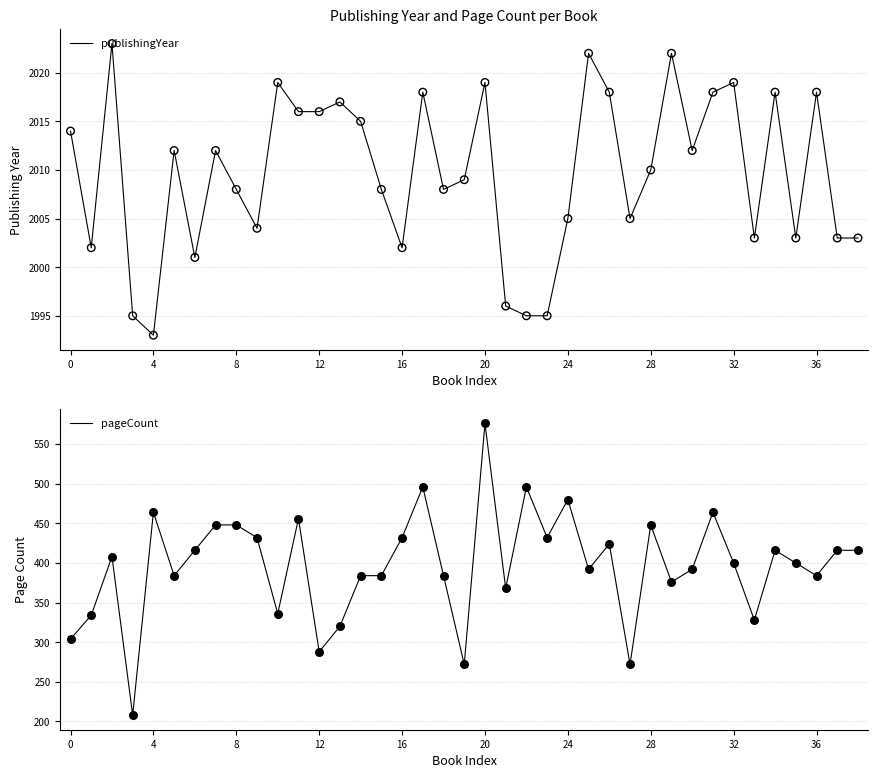

At how many categories does at least one series exceed 1117?

39